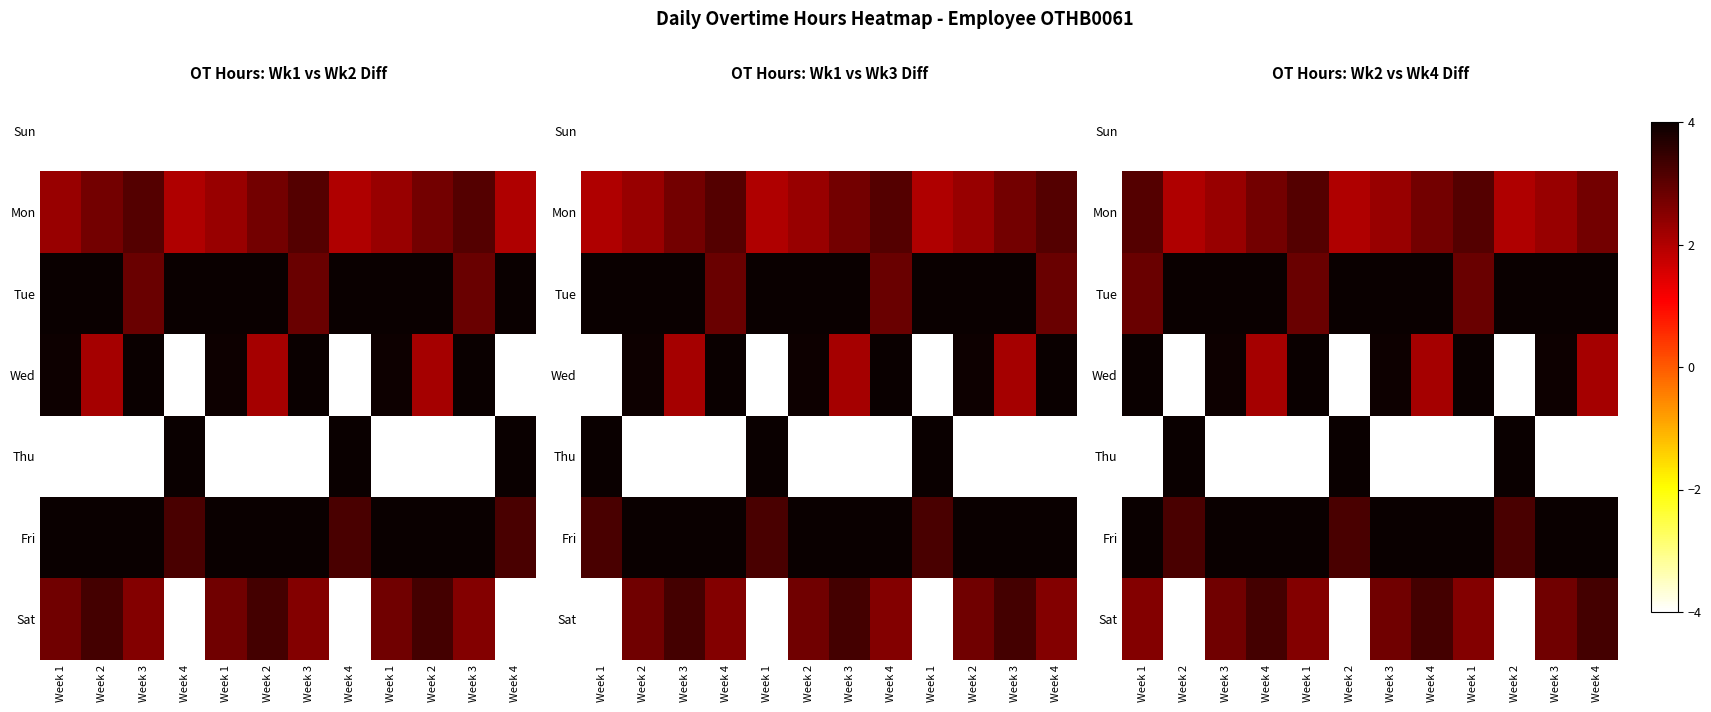

Between Week 4 and Week 1, which is larger?

Week 4